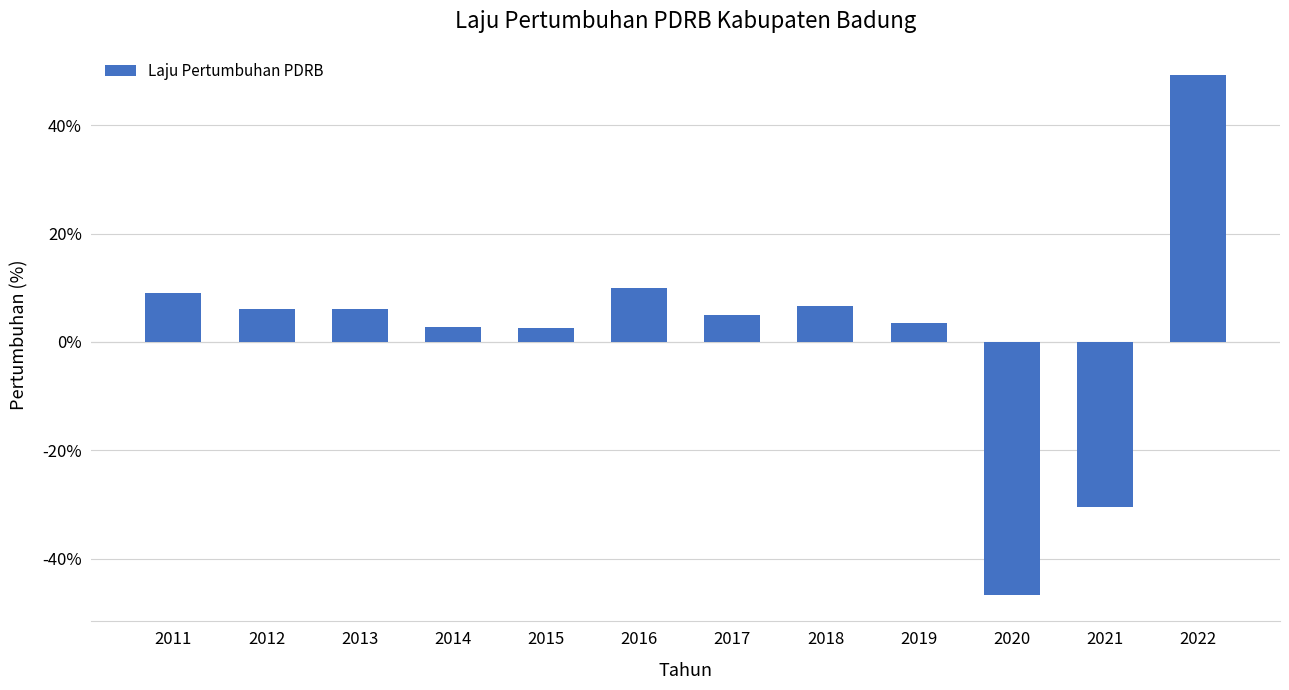

How many positive values are there?

10